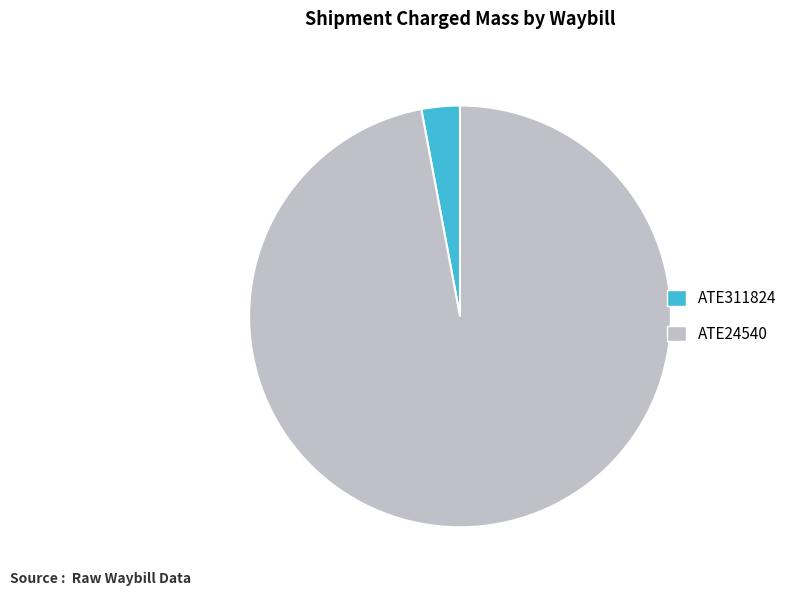

Between ATE311824 and ATE24540, which is larger?

ATE24540